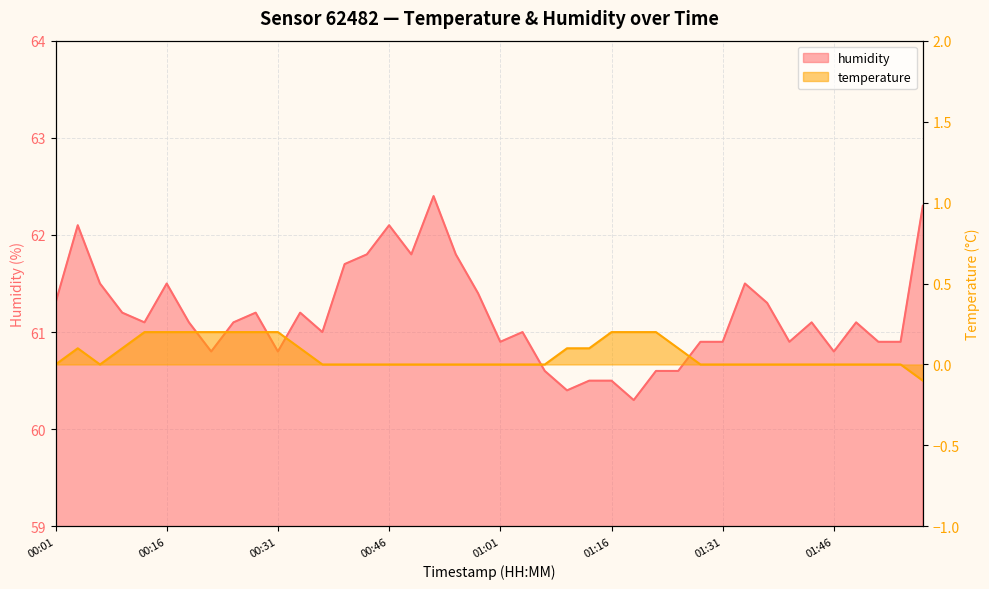

How many values in the temperature series are below 0?

1